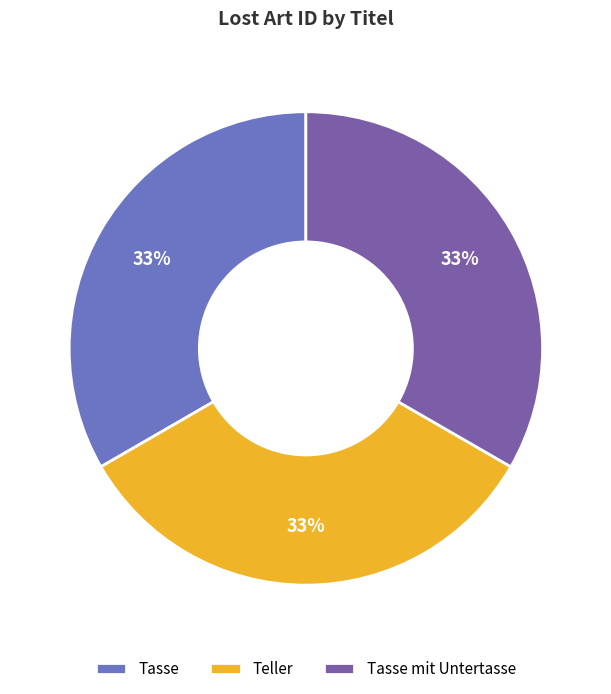

To the nearest percent, what is the combined percentage of Tasse mit Untertasse and Tasse?

67%